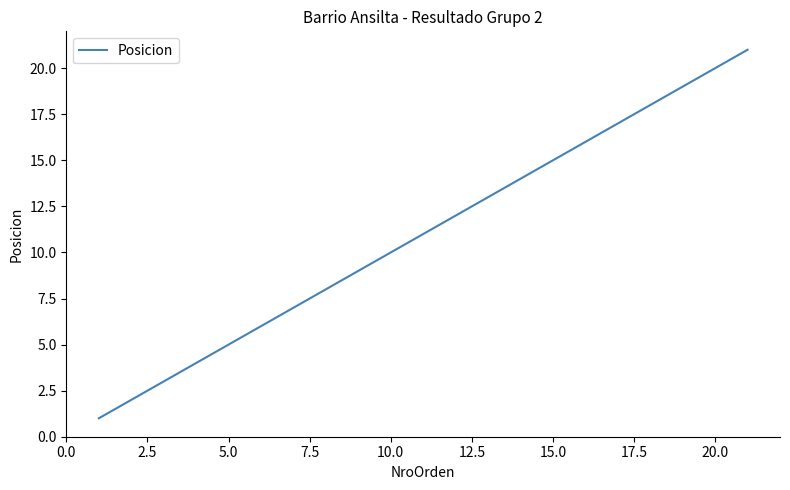

What is the difference between the maximum and minimum values?

20